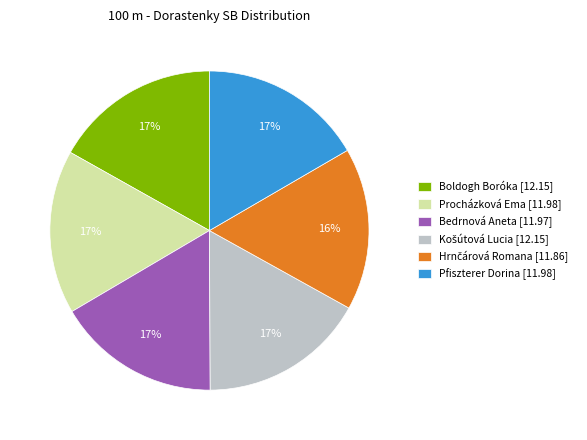

What percentage is the Bedrnová Aneta slice, to the nearest percent?

17%